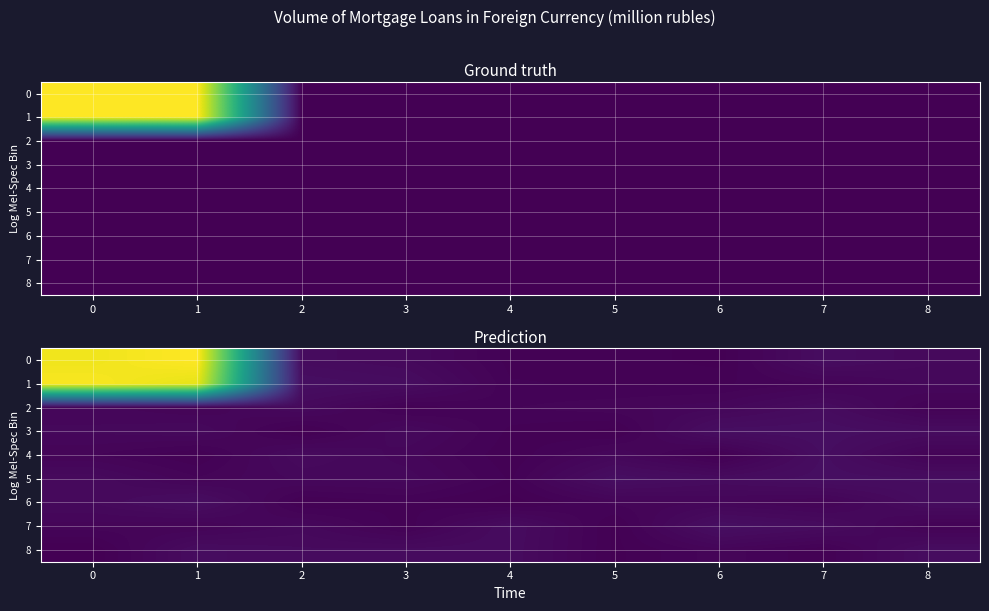

At which category does the chart reach its peak across all series?

1